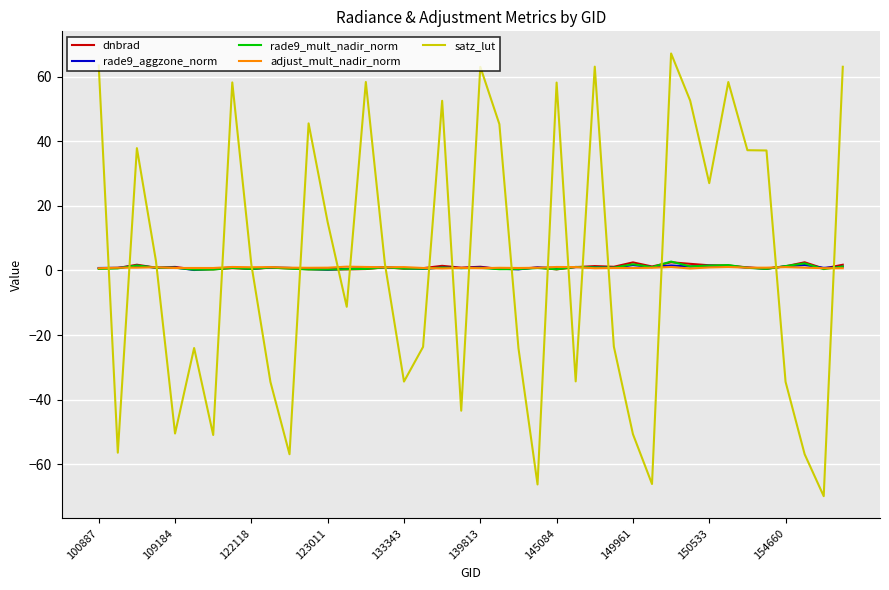

What is the difference between the second highest and minimum values in the adjust_mult_nadir_norm series?

0.5